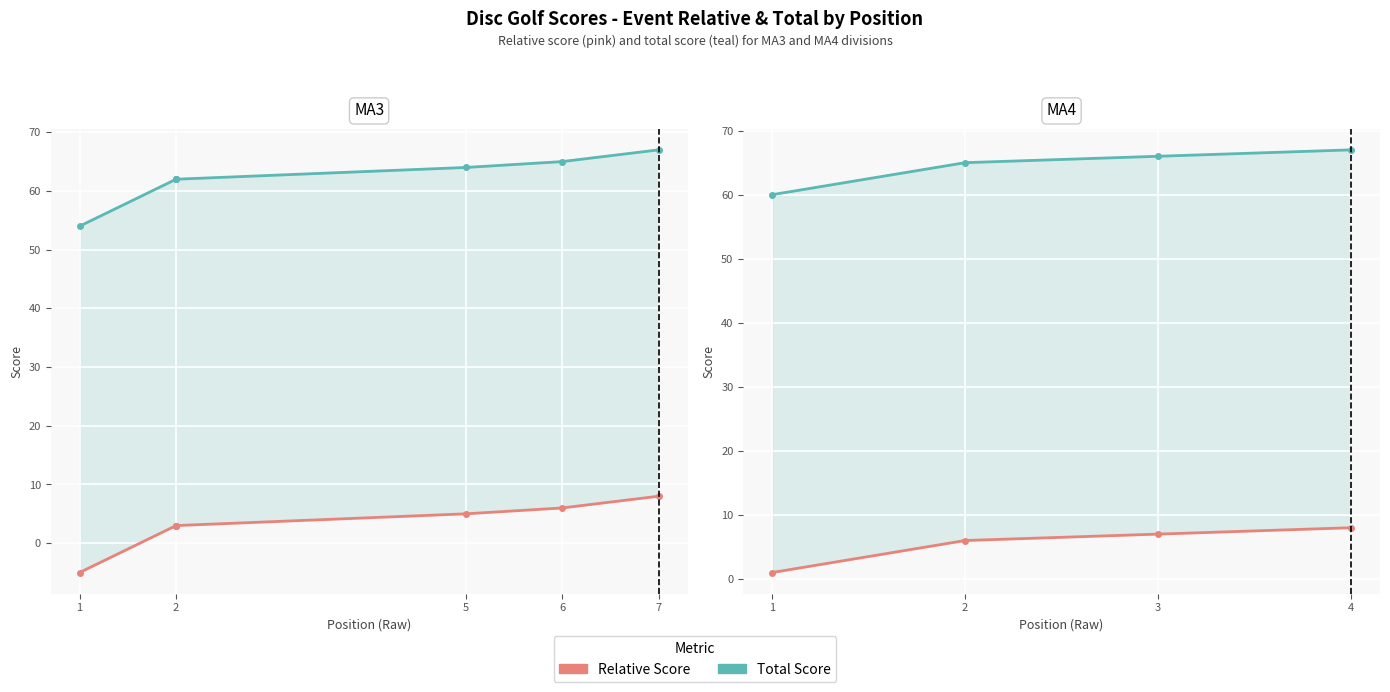

True or false: event_total_score and event_relative_score intersect in this chart.

False